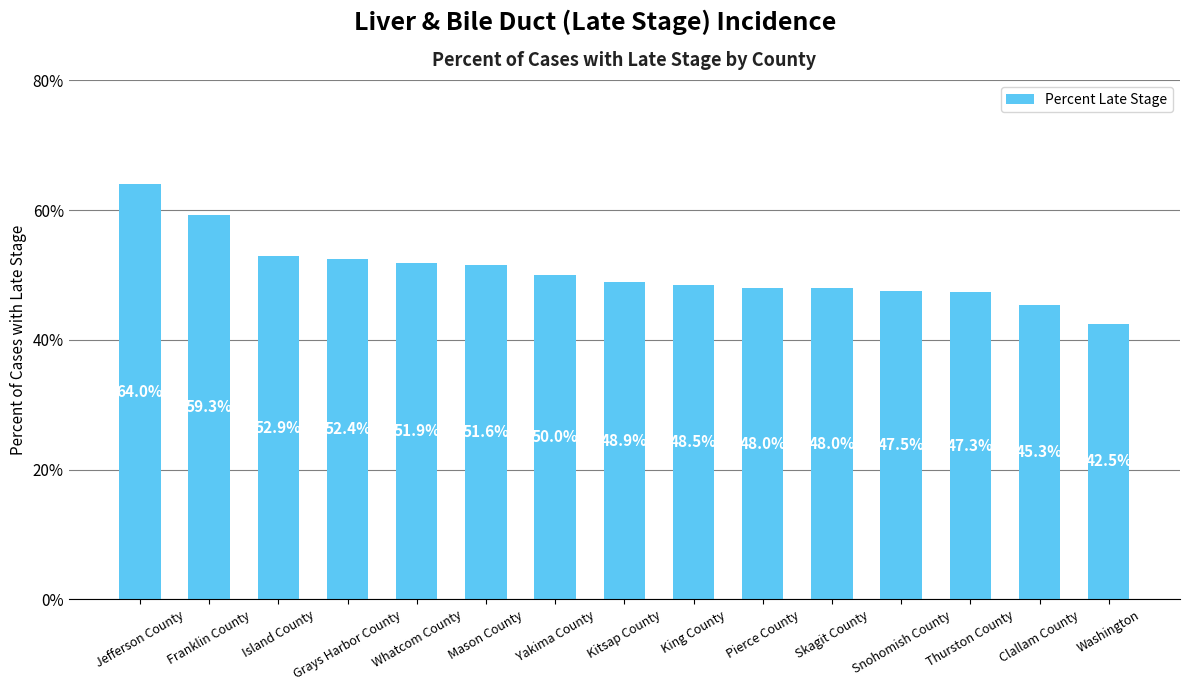

What is the label of the 8th bar from the right?

Kitsap County